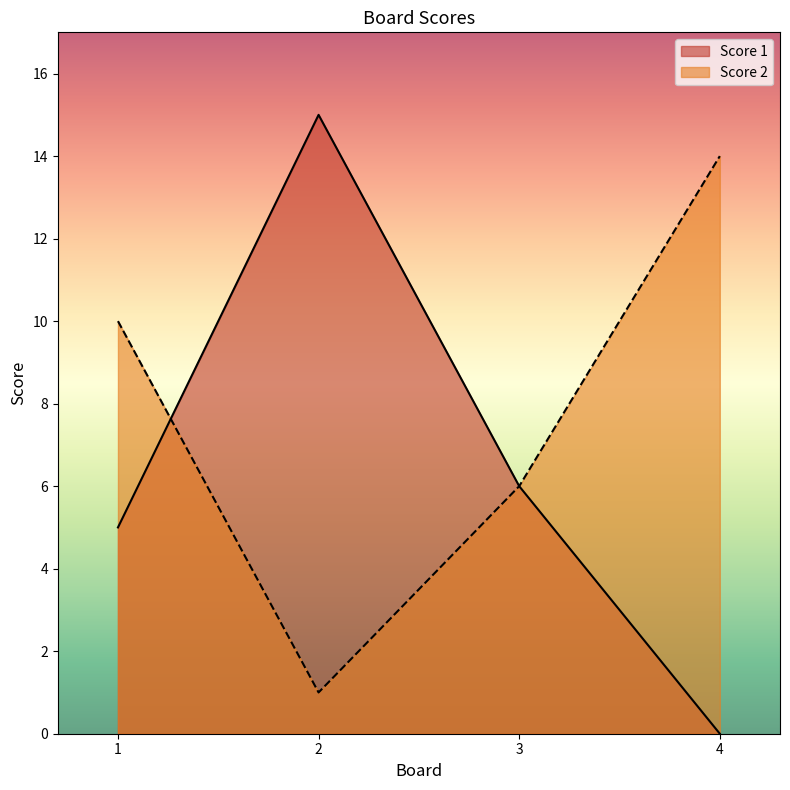

Which series has the widest spread of values?

Score 1